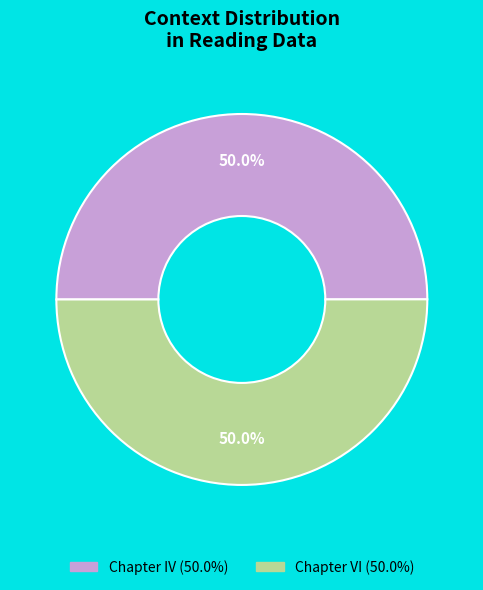

What is the ratio of the value at Chapter IV to the value at Chapter VI?

1.0